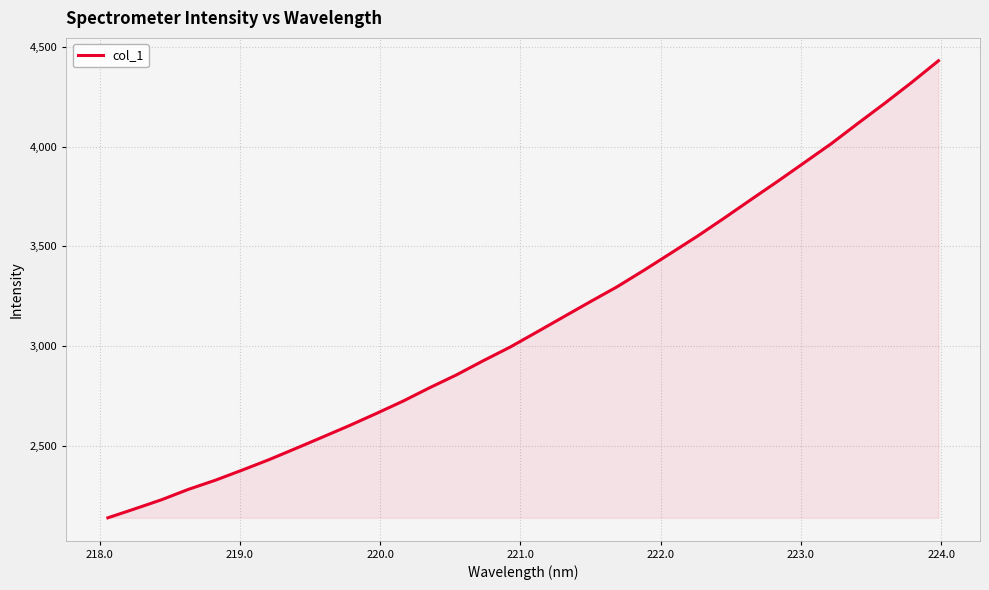

What is the greatest value displayed?

4430.8